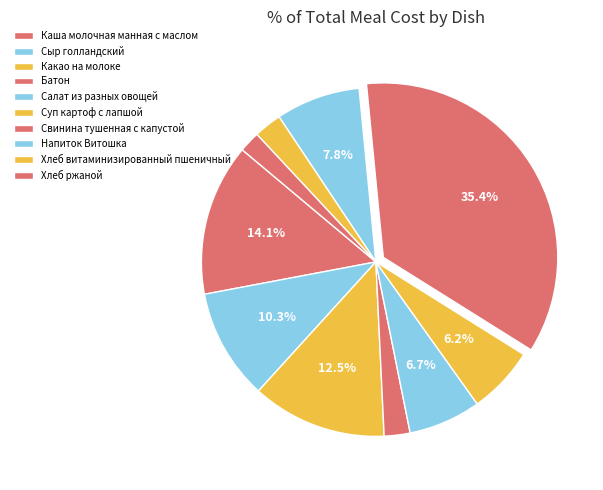

Rank the categories by value from highest to lowest.

Свинина тушенная с капустой, Каша молочная манная с маслом, Какао на молоке, Сыр голландский, Напиток Витошка, Салат из разных овощей, Суп картоф с лапшой, Хлеб витаминизированный пшеничный, Батон, Хлеб ржаной